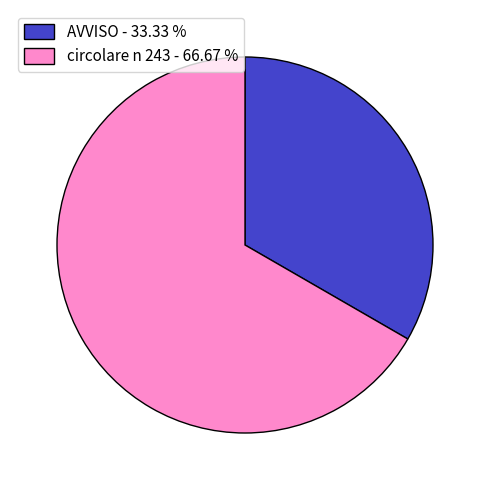

Approximately how many times larger is the value at circolare n 243 - 66.67 % compared to AVVISO - 33.33 %?

2.0